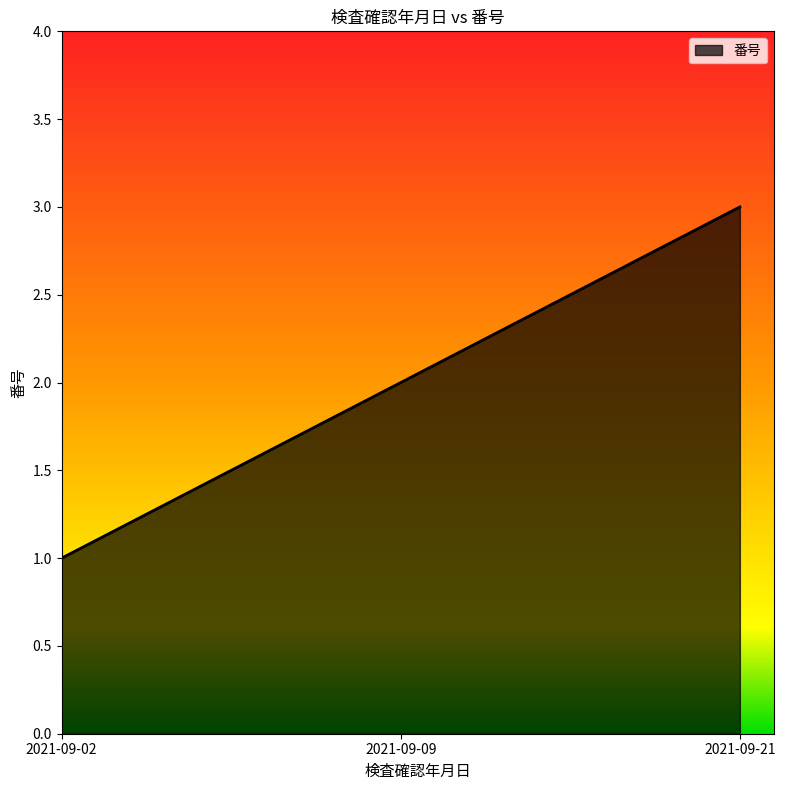

What is the minimum value shown in the chart?

1